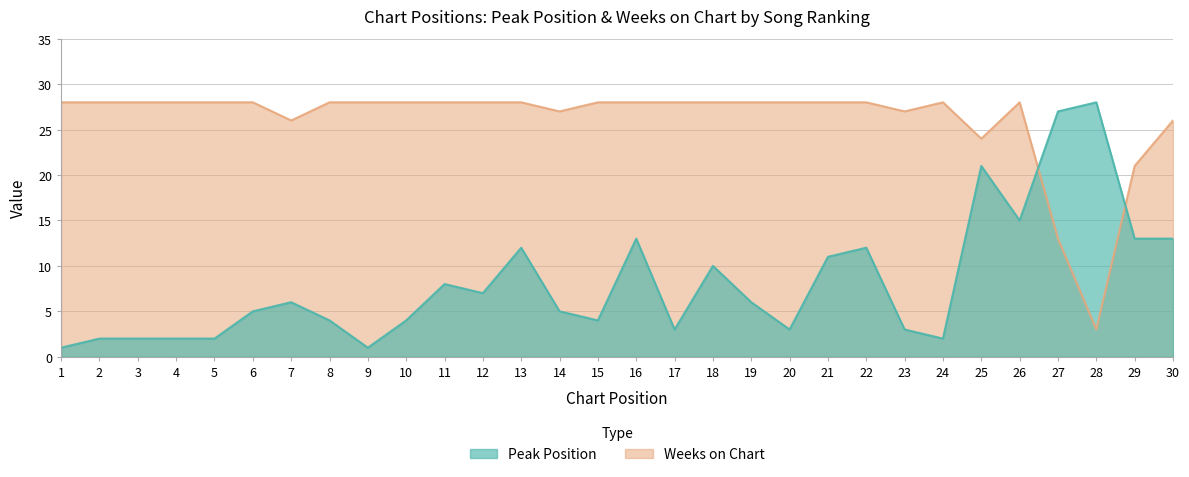

Which series has the largest range (max minus min)?

Peak Position